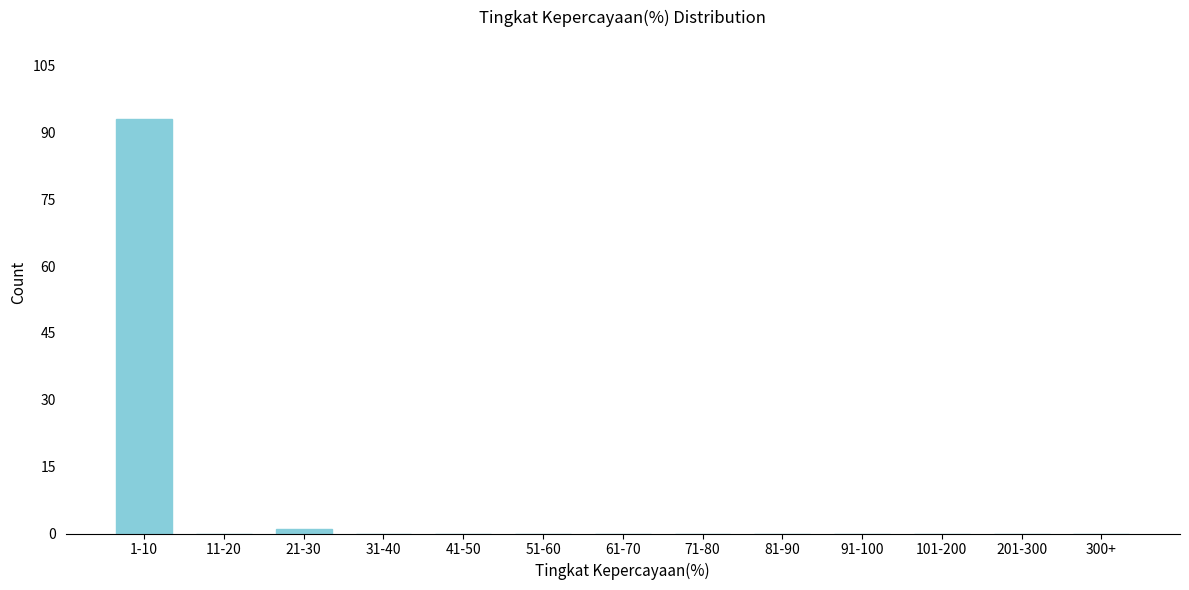

Reading left to right, extract all data points from this chart.

1-10=93	11-20=0	21-30=1	31-40=0	41-50=0	51-60=0	61-70=0	71-80=0	81-90=0	91-100=0	101-200=0	201-300=0	300+=0